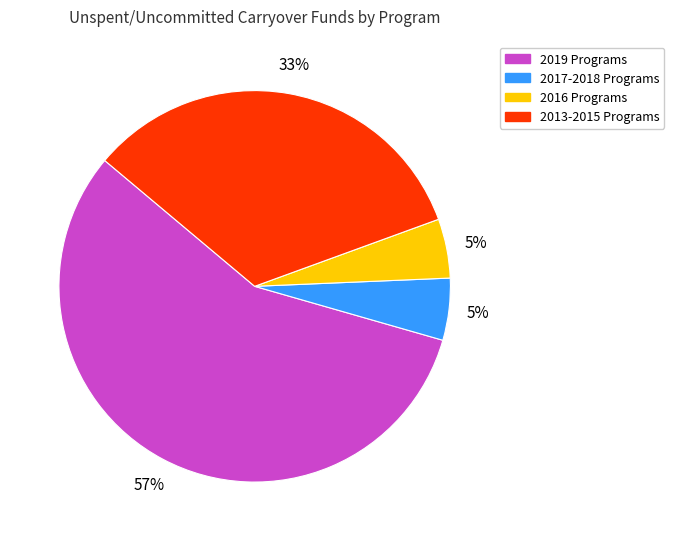

How many segments does this pie chart have?

4